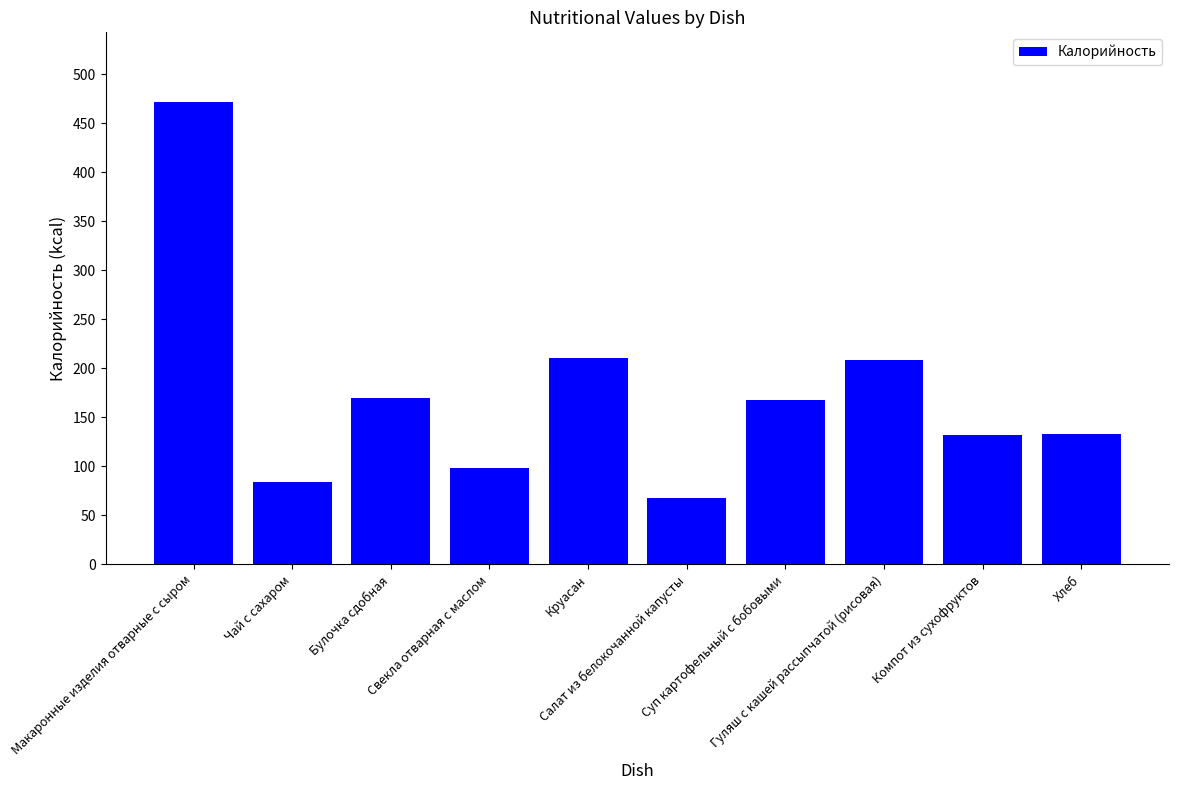

What position from the right is Макаронные изделия отварные с сыром?

10